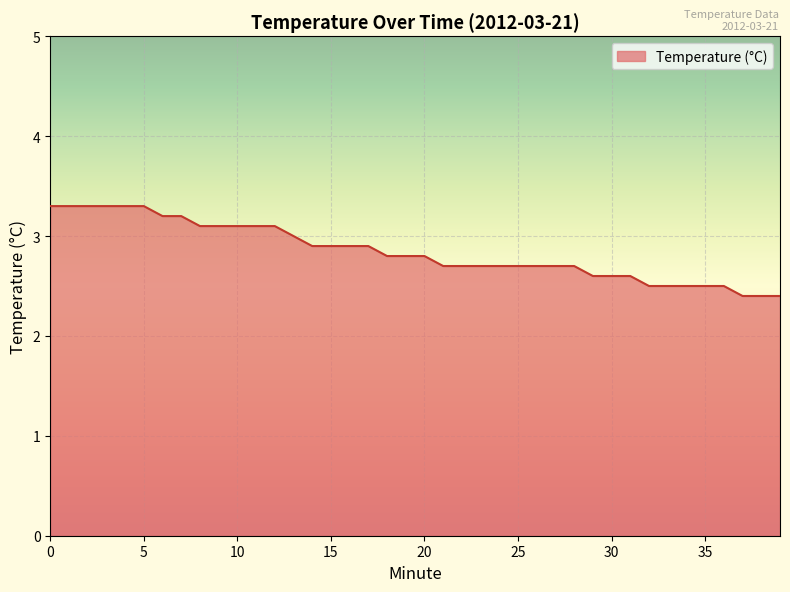

What is the sum of all values?

113.8